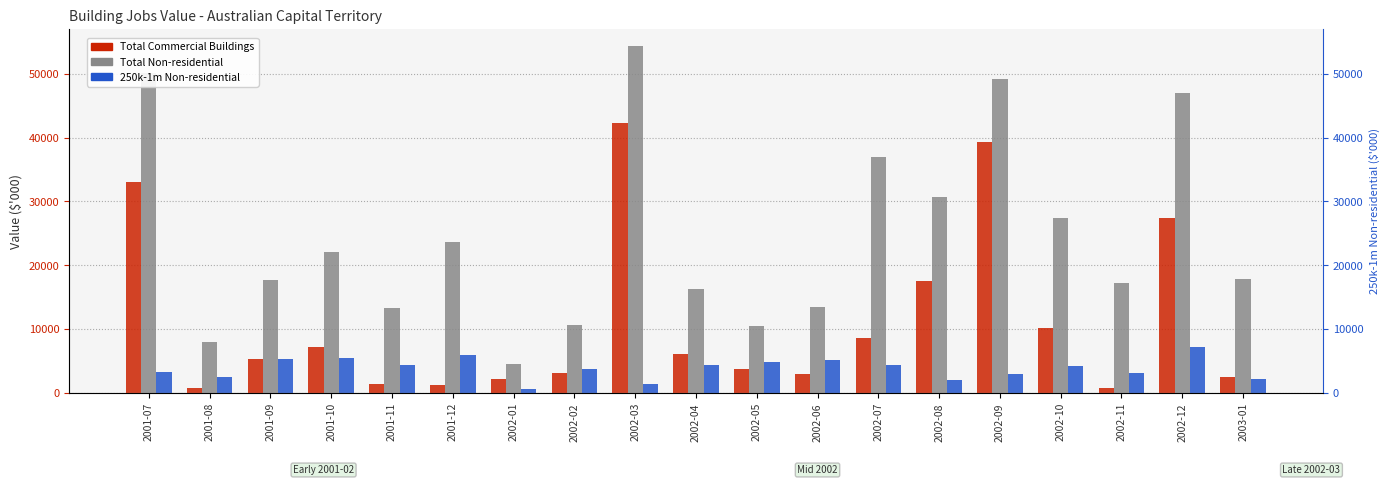

Read the Total Non-residential value at 2001-10.

22140